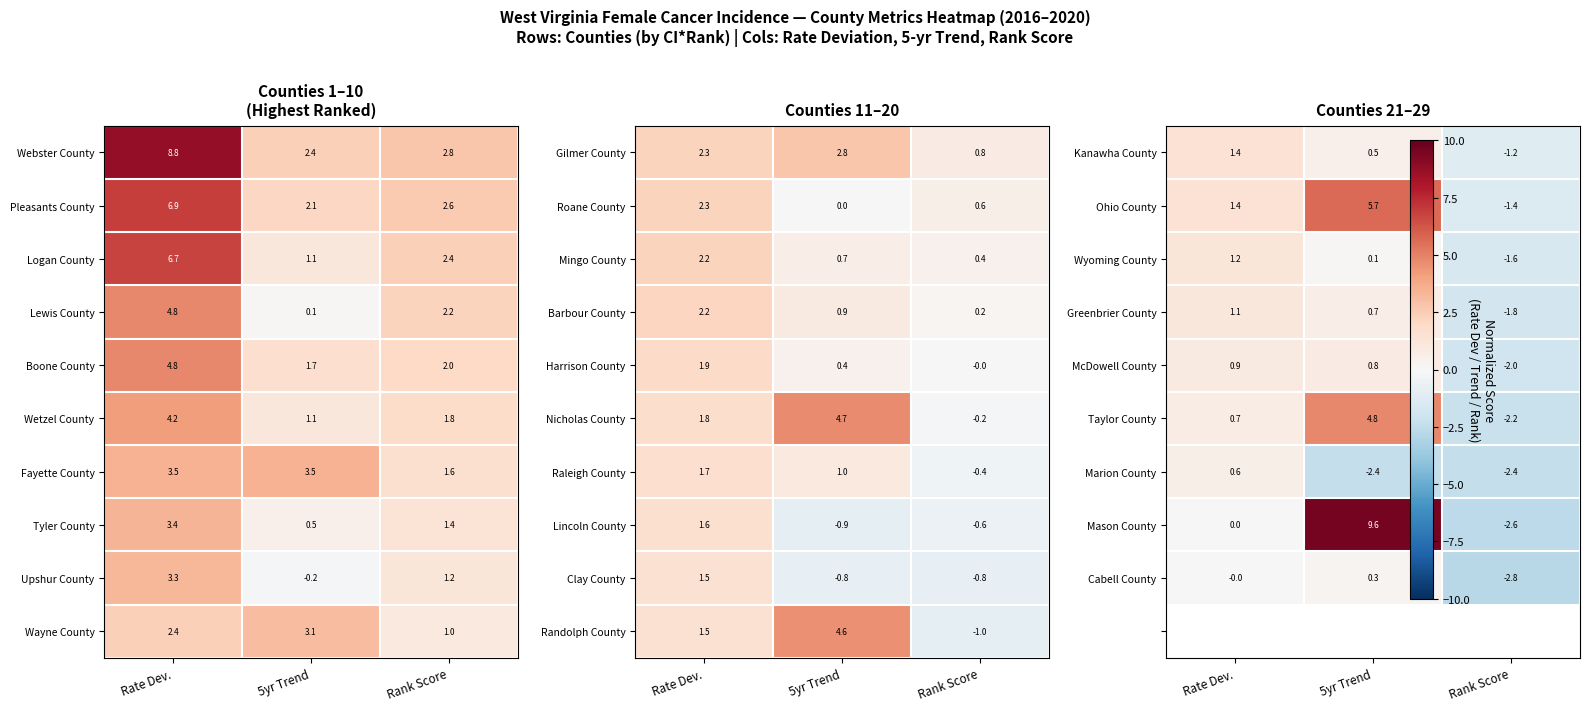

Rank the categories by Upshur County value from highest to lowest.

Rate Dev., Rank Score, 5yr Trend